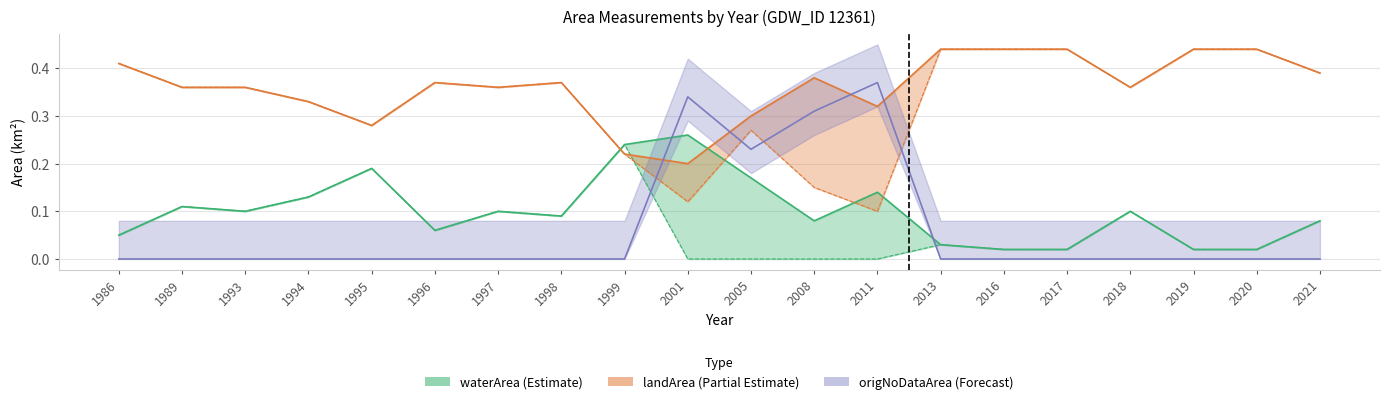

Reading left to right, transcribe all the data shown in this chart.

waterArea: 0.1	0.1	0.1	0.1	0.2	0.1	0.1	0.1	0.2	0.3	0.2	0.1	0.1	0.0	0.0	0.0	0.1	0.0	0.0	0.1
landArea: 0.4	0.4	0.4	0.3	0.3	0.4	0.4	0.4	0.2	0.2	0.3	0.4	0.3	0.4	0.4	0.4	0.4	0.4	0.4	0.4
origNoDataArea: 0.0	0.0	0.0	0.0	0.0	0.0	0.0	0.0	0.0	0.3	0.2	0.3	0.4	0.0	0.0	0.0	0.0	0.0	0.0	0.0